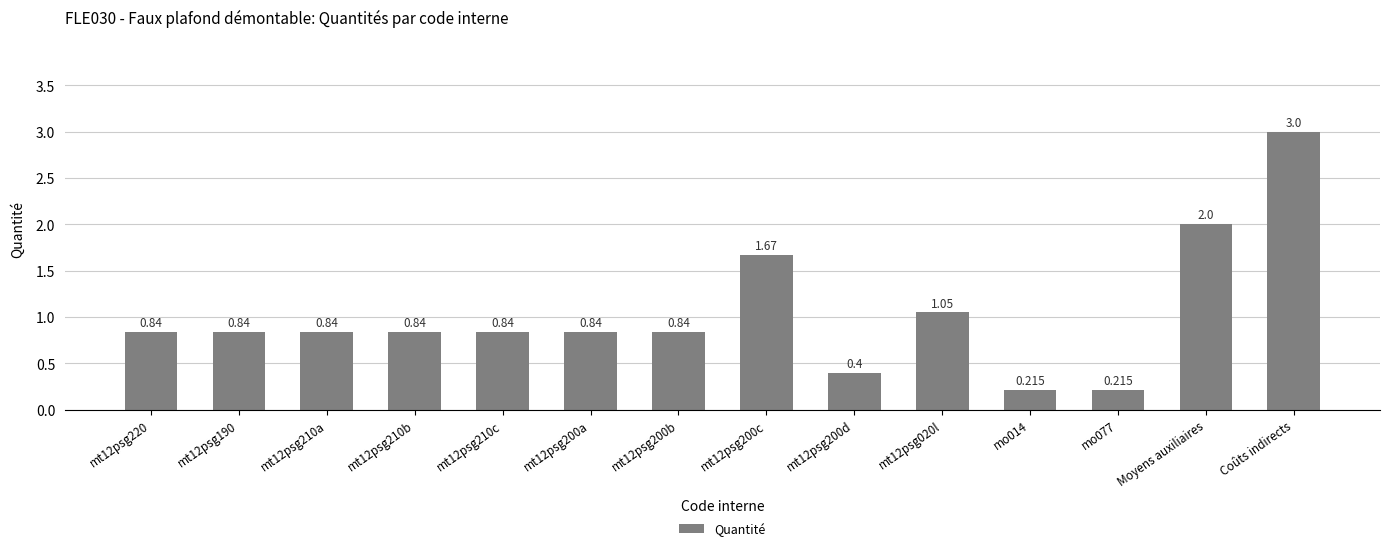

Count the number of categories in the chart.

14